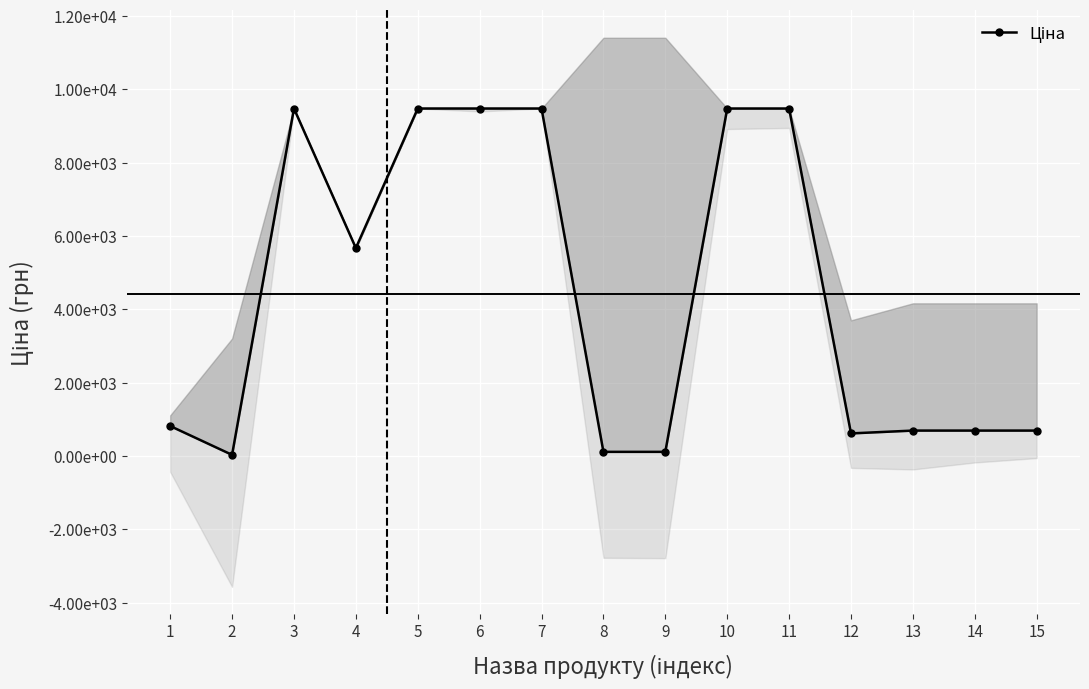

What is the sum of the values at 4 and 6?

15153.9